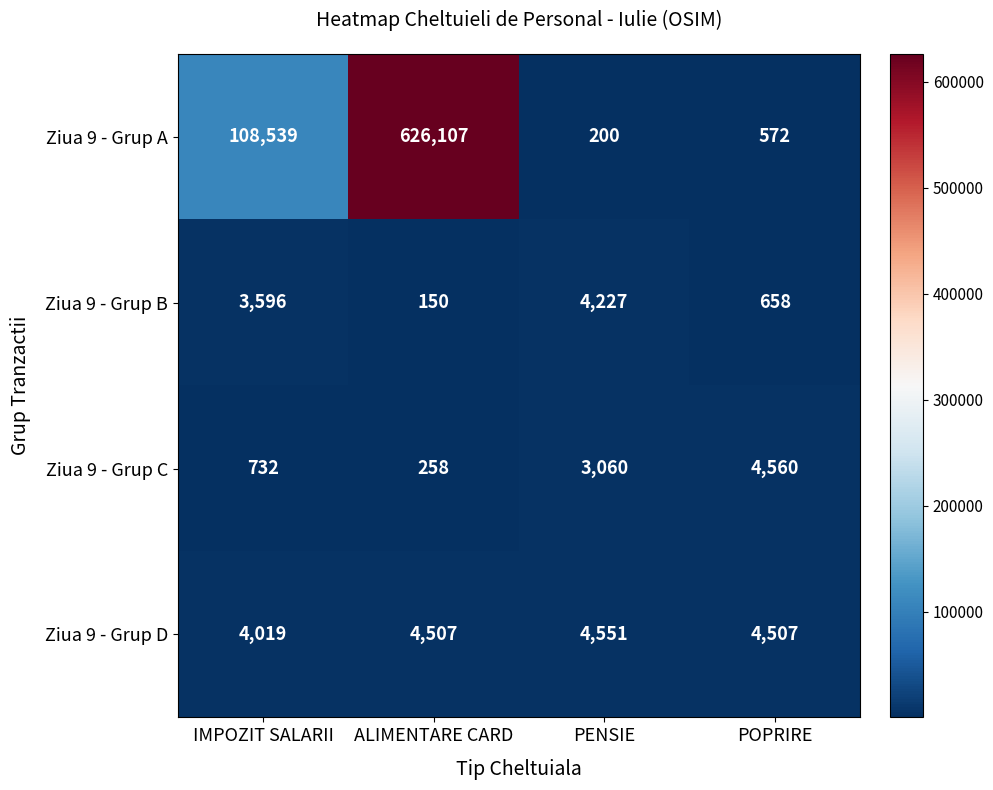

Rank the series by their maximum value, from highest to lowest.

Ziua 9 - Grup A, Ziua 9 - Grup C, Ziua 9 - Grup D, Ziua 9 - Grup B